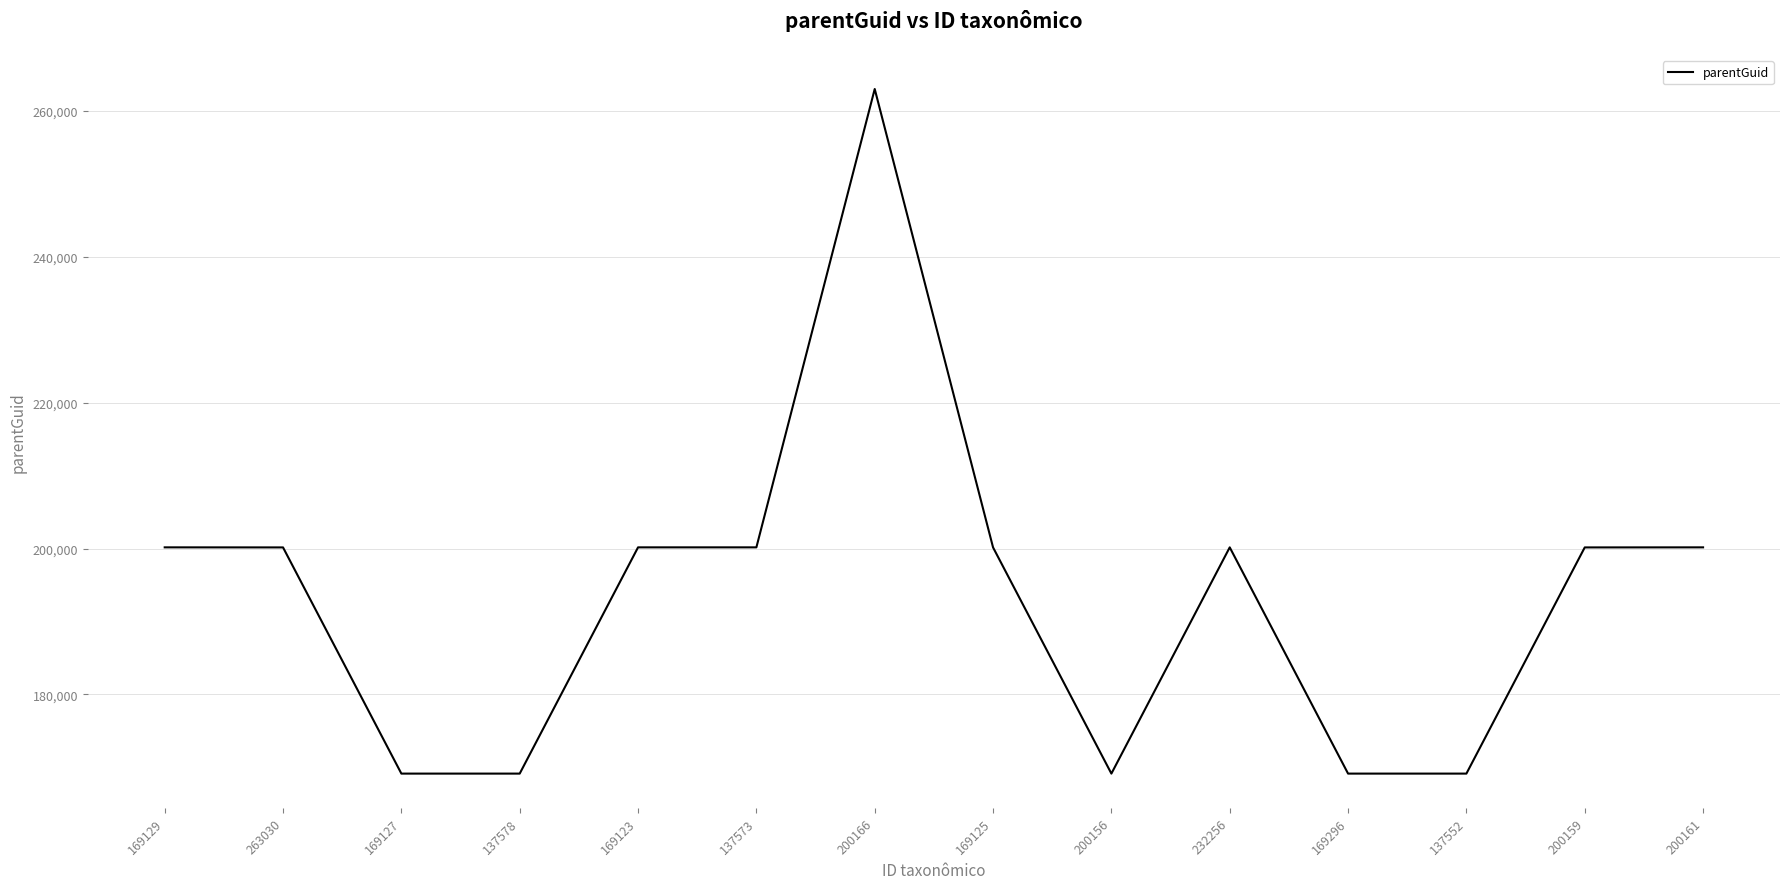

How many distinct data groups are displayed?

1